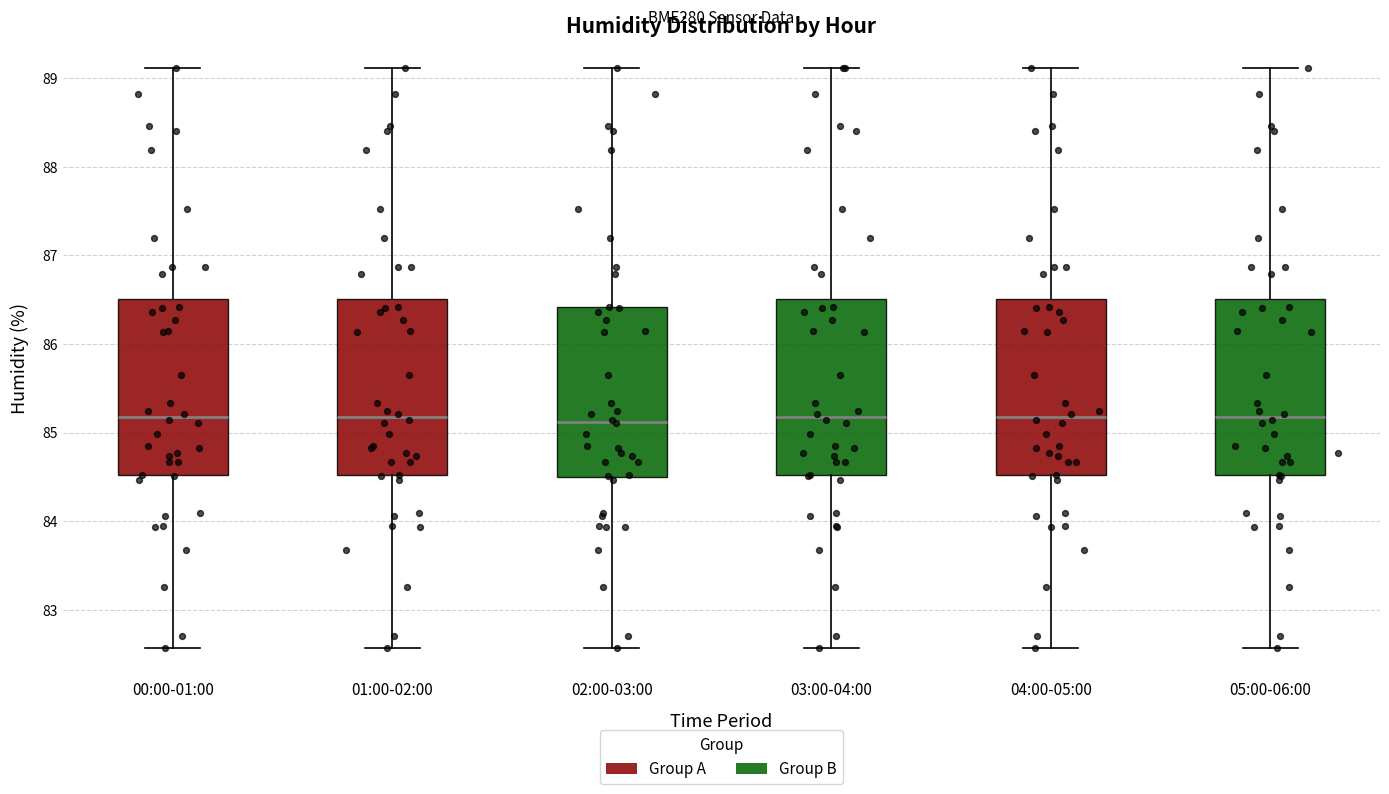

Reading left to right, transcribe this box plot: for each box, give where its median line is, the range the box spans, and where its two whiskers end, as read against the y-axis. The values are not printed on the chart, so give them approximately, as read against the axis.

00:00-01:00: median 85.2, box 84.5 to 86.5, whiskers 82.6 to 89.1
01:00-02:00: median 85.2, box 84.5 to 86.5, whiskers 82.6 to 89.1
02:00-03:00: median 85.1, box 84.5 to 86.4, whiskers 82.6 to 89.1
03:00-04:00: median 85.2, box 84.5 to 86.5, whiskers 82.6 to 89.1
04:00-05:00: median 85.2, box 84.5 to 86.5, whiskers 82.6 to 89.1
05:00-06:00: median 85.2, box 84.5 to 86.5, whiskers 82.6 to 89.1